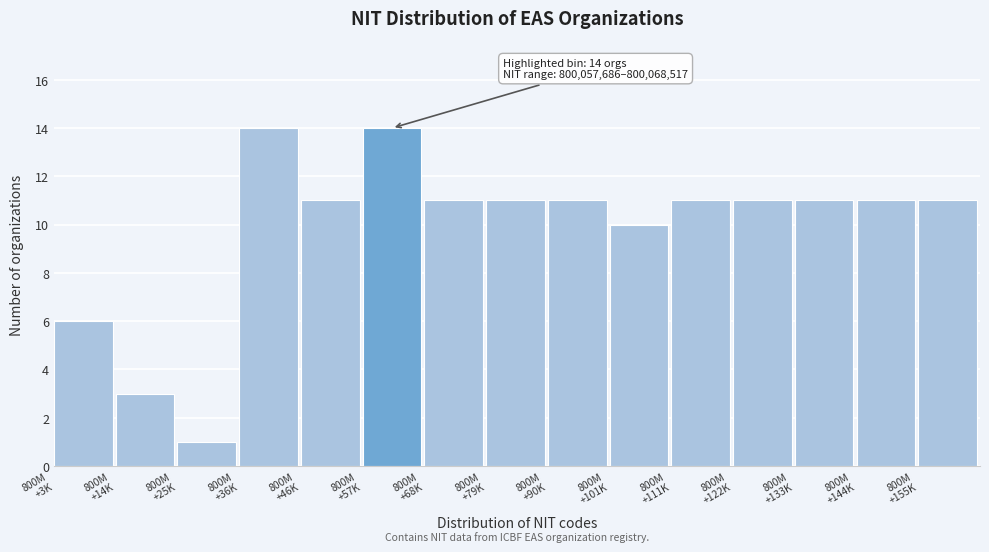

Reading right to left, transcribe all the data shown in this chart.

11	11	11	11	11	10	11	11	11	14	11	14	1	3	6